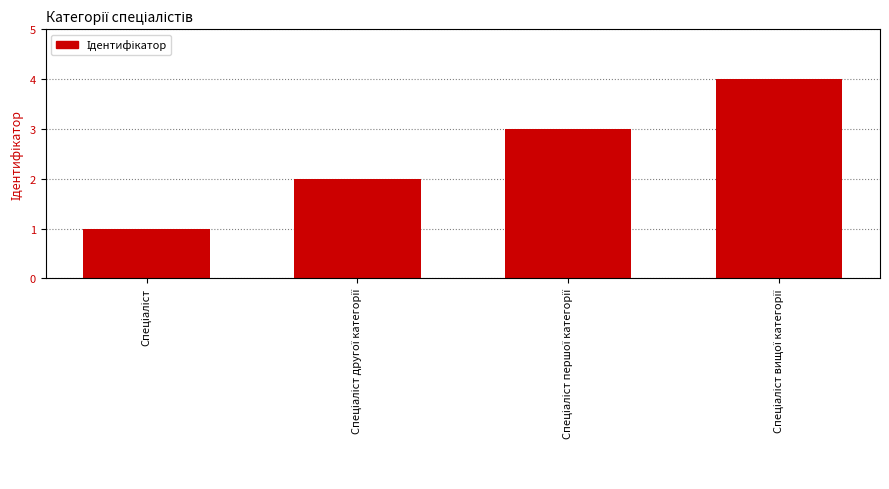

What is the difference between the maximum and minimum values?

3